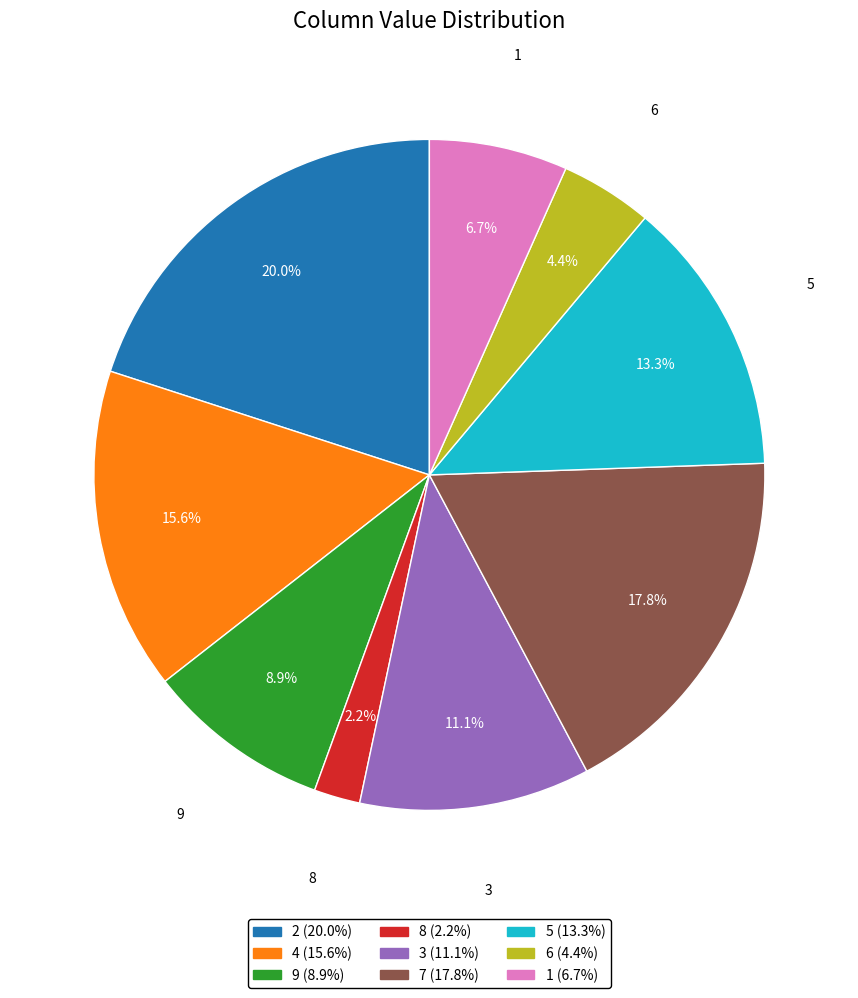

Does any single category account for the majority?

No